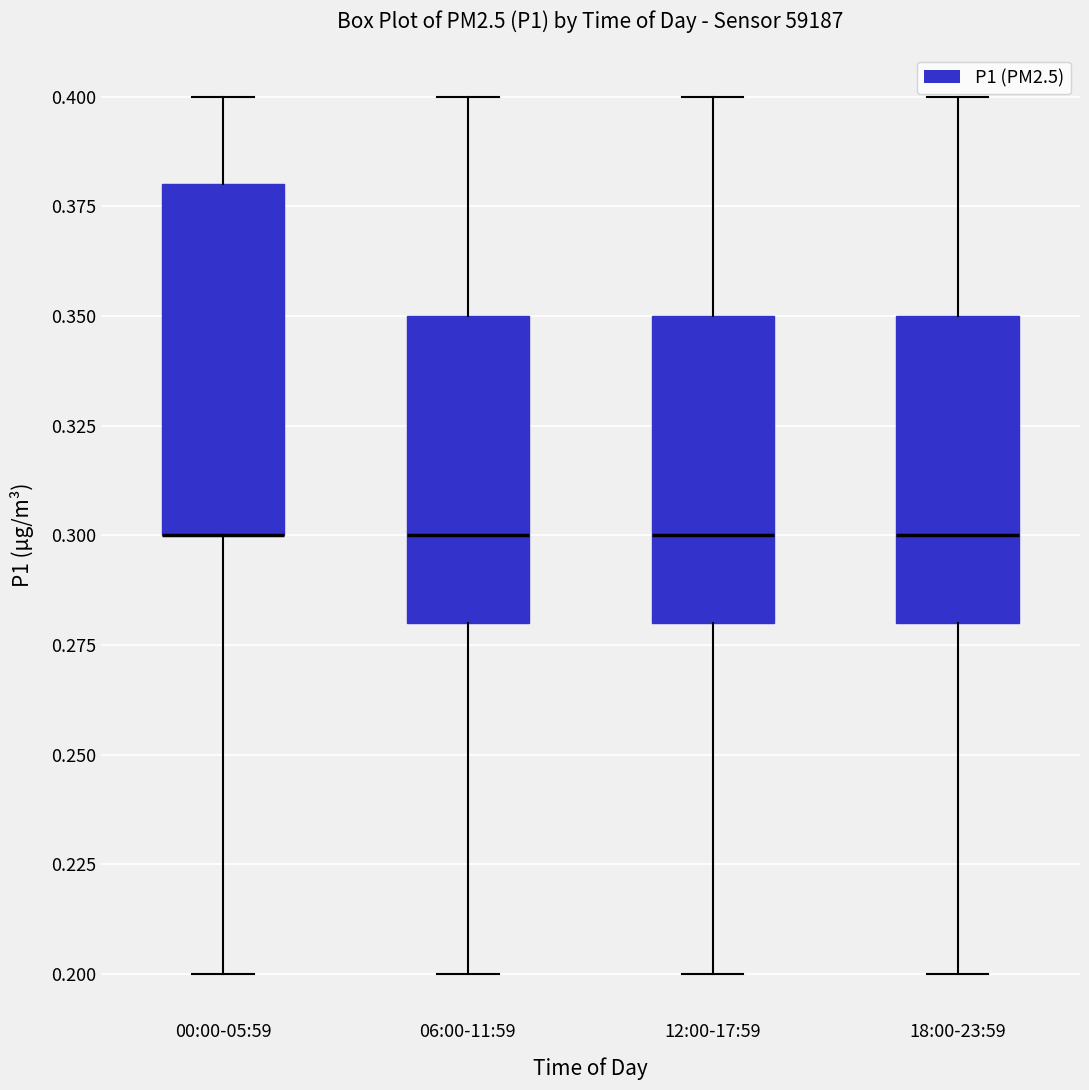

Reading left to right, transcribe this box plot: for each box, give where its median line is, the range the box spans, and where its two whiskers end, as read against the y-axis. The values are not printed on the chart, so give them approximately, as read against the axis.

00:00-05:59: median 0.30 (drawn on the box's lower edge), box 0.30 to 0.38, whiskers 0.20 to 0.40
06:00-11:59: median 0.30, box 0.28 to 0.35, whiskers 0.20 to 0.40
12:00-17:59: median 0.30, box 0.28 to 0.35, whiskers 0.20 to 0.40
18:00-23:59: median 0.30, box 0.28 to 0.35, whiskers 0.20 to 0.40